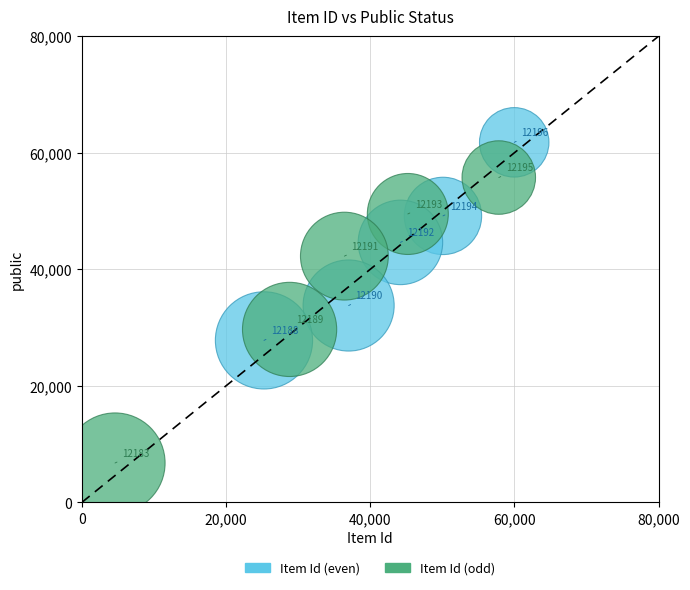

Which series reaches the maximum Y coordinate?

Item Id (even)